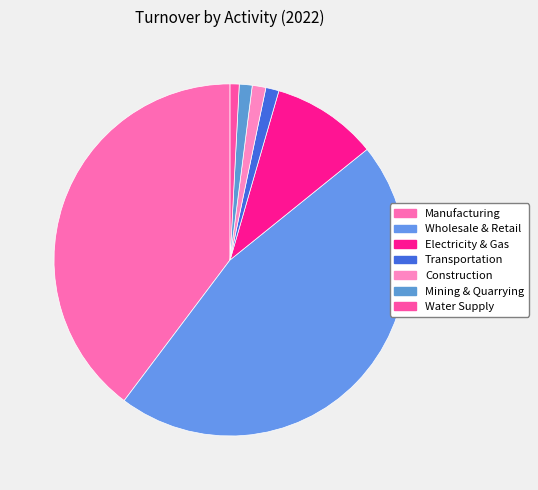

Is it true that Electricity & Gas is 17% of the pie?

False